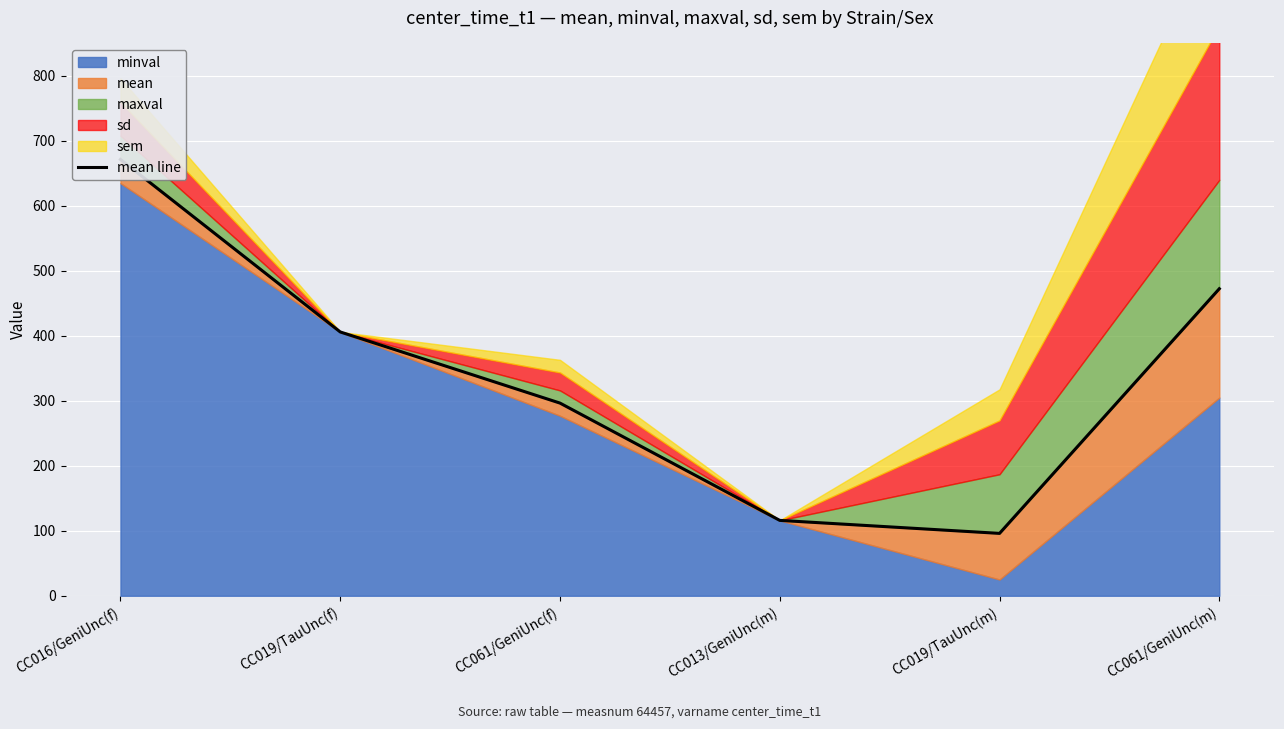

True or false: the data shows 1116.1 at CC016/GeniUnc(f).

False